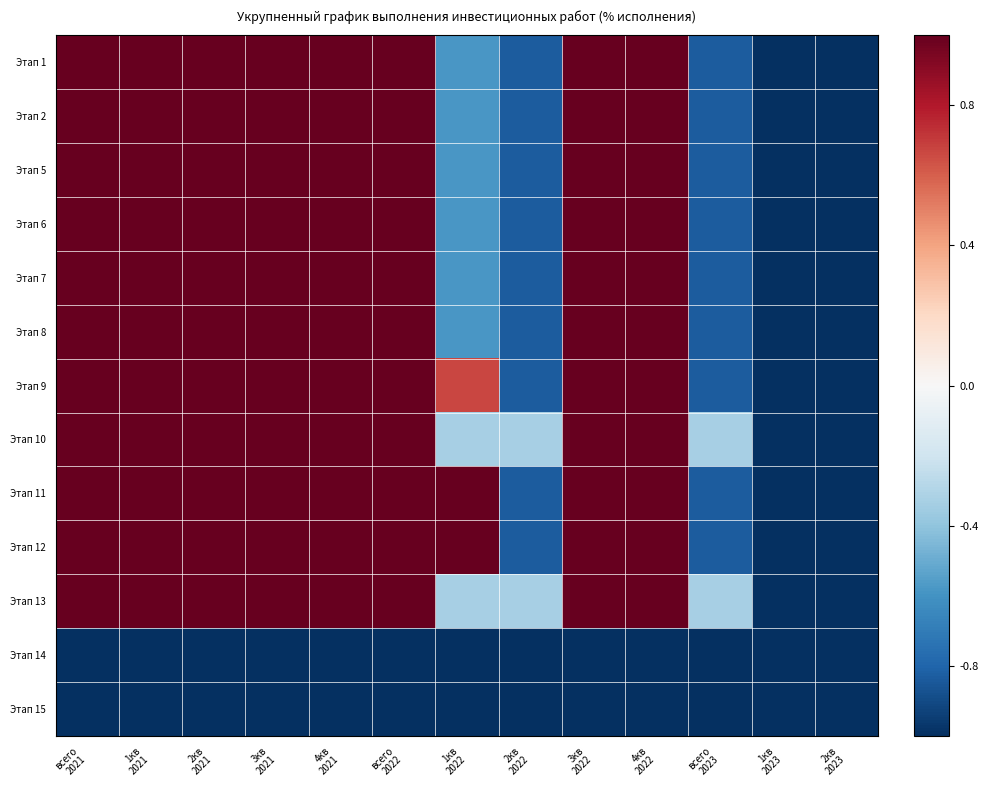

What is the maximum value shown in the chart?

1.0